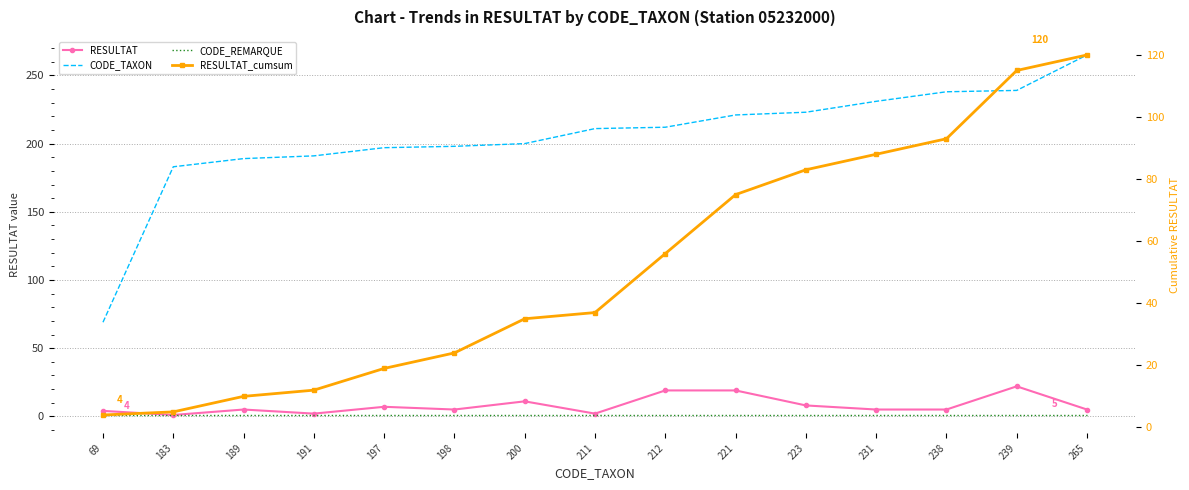

True or false: RESULTAT_cumsum has more than 2 points higher than both neighbors.

False